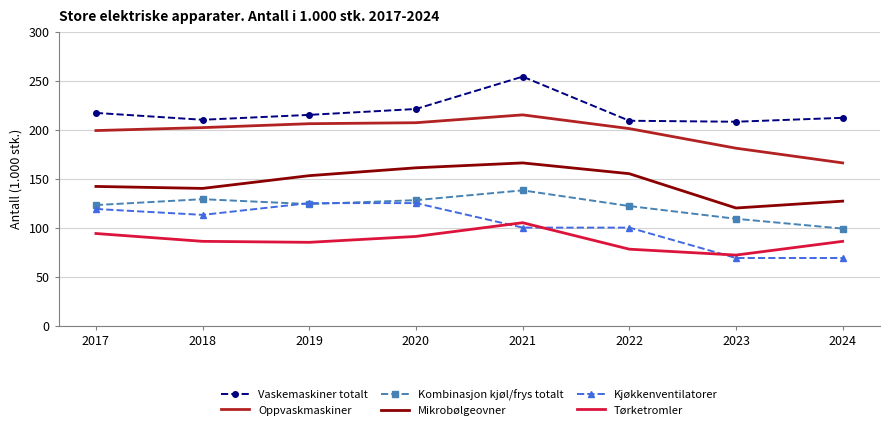

Which series changed the most between 2017 and 2021?

Vaskemaskiner totalt